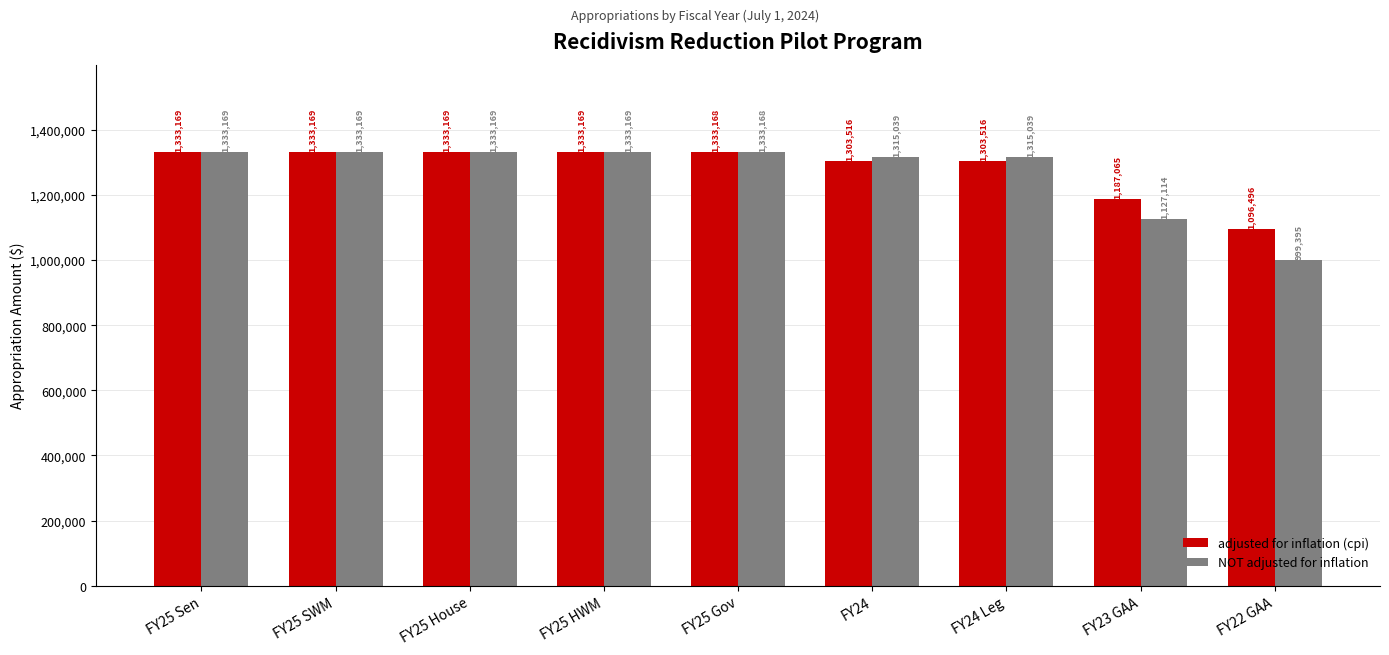

Which series has the widest spread of values?

NOT adjusted for inflation